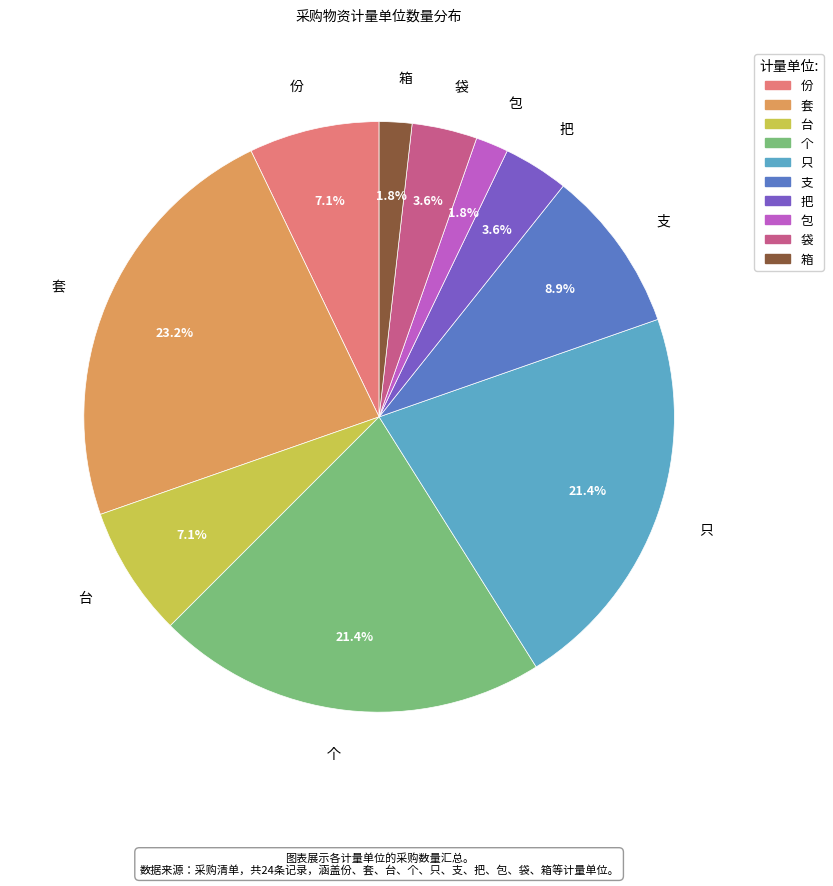

True or false: 个 accounts for 35% of the total.

False